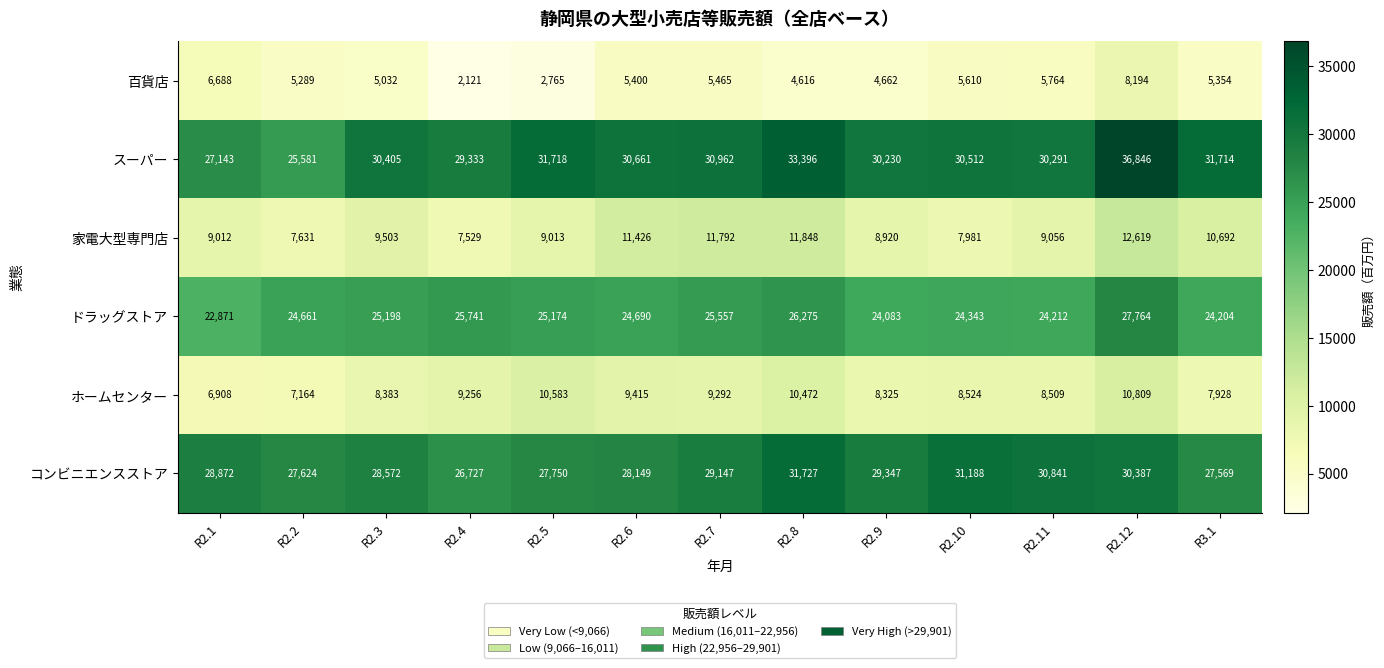

What is the highest value of the 家電大型専門店 series?

12619